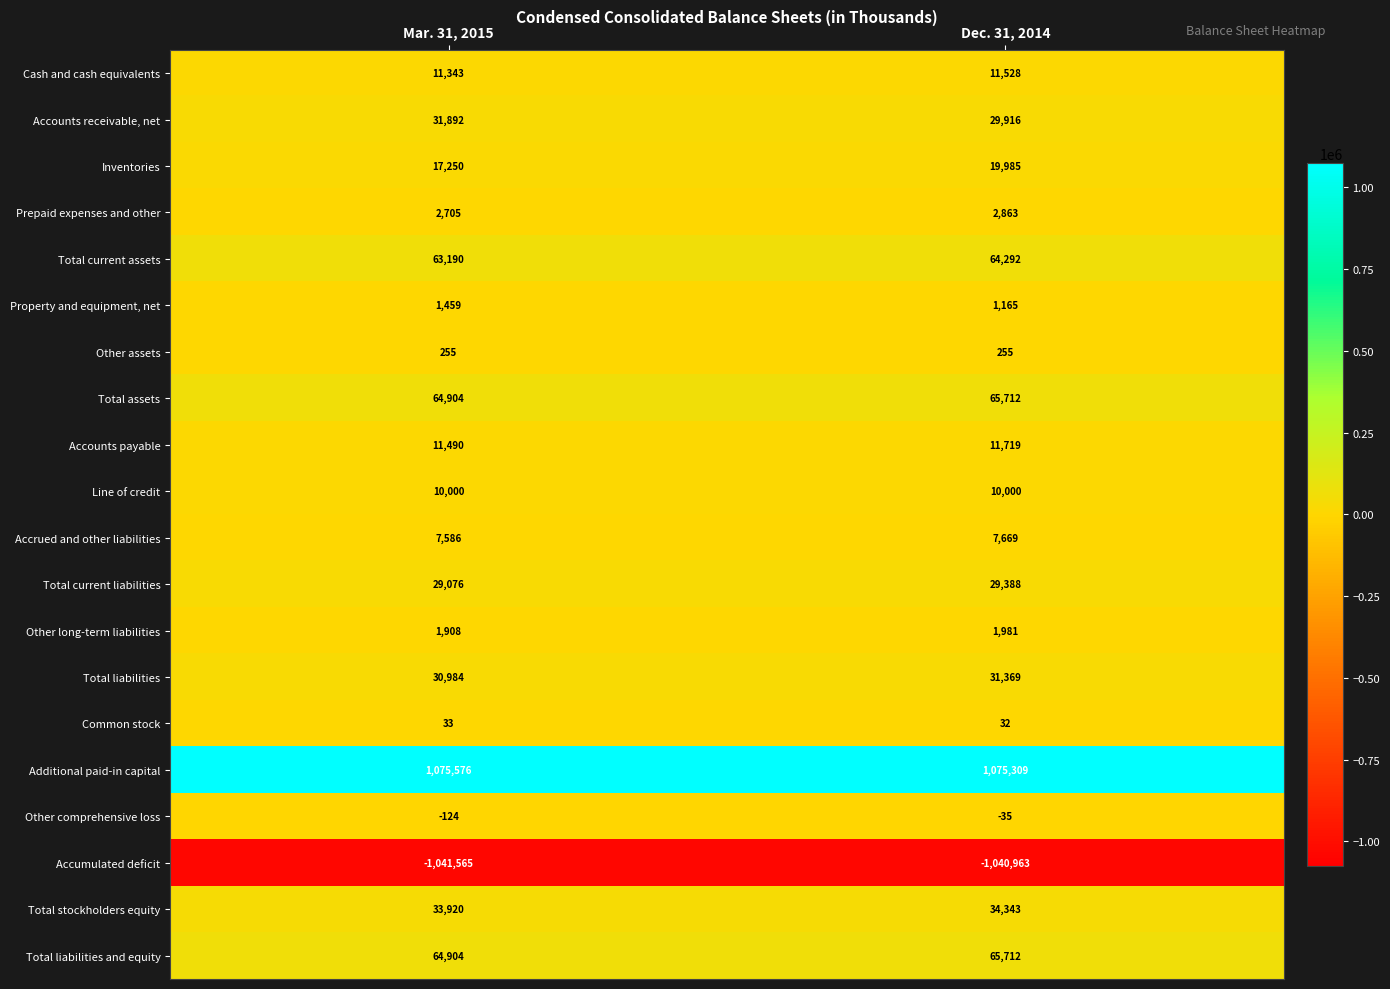

What is the difference between the maximum and minimum values in the Total liabilities and equity series?

808